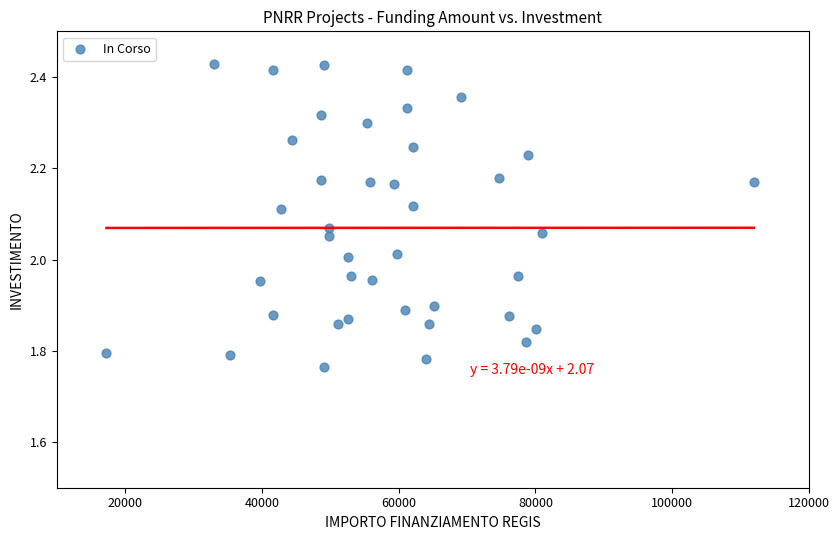

What is the range of X values (max minus min)?

94665.7